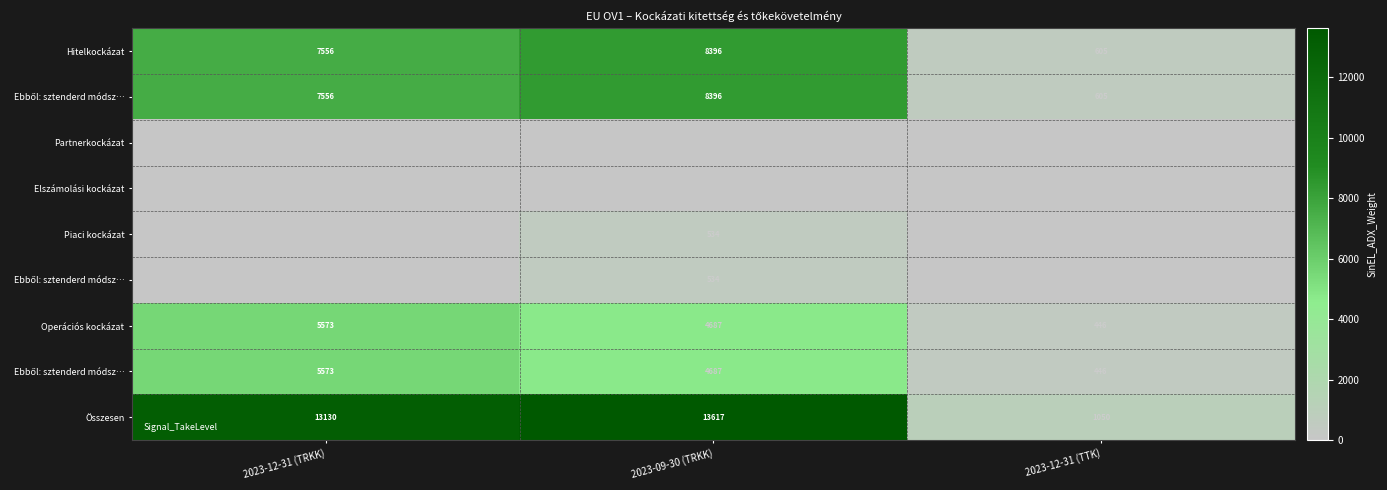

What is the spread (max minus min) of values at 2023-12-31 (TTK)?

1050.4